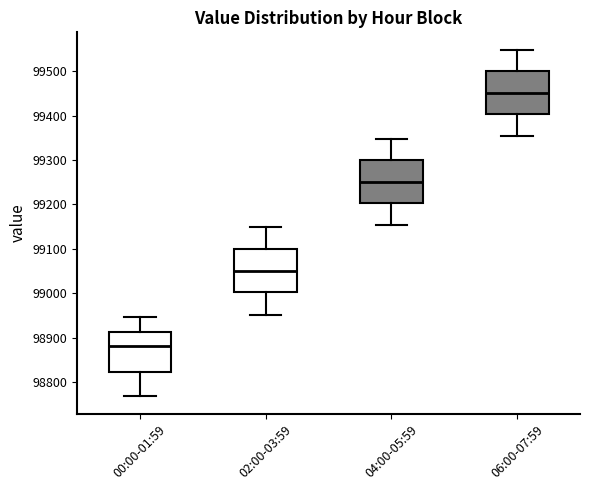

Which box has the lowest median line?

00:00-01:59